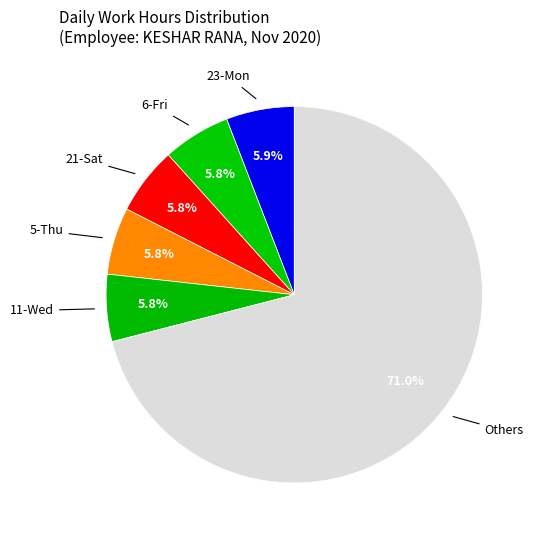

How many segments does this pie chart have?

6